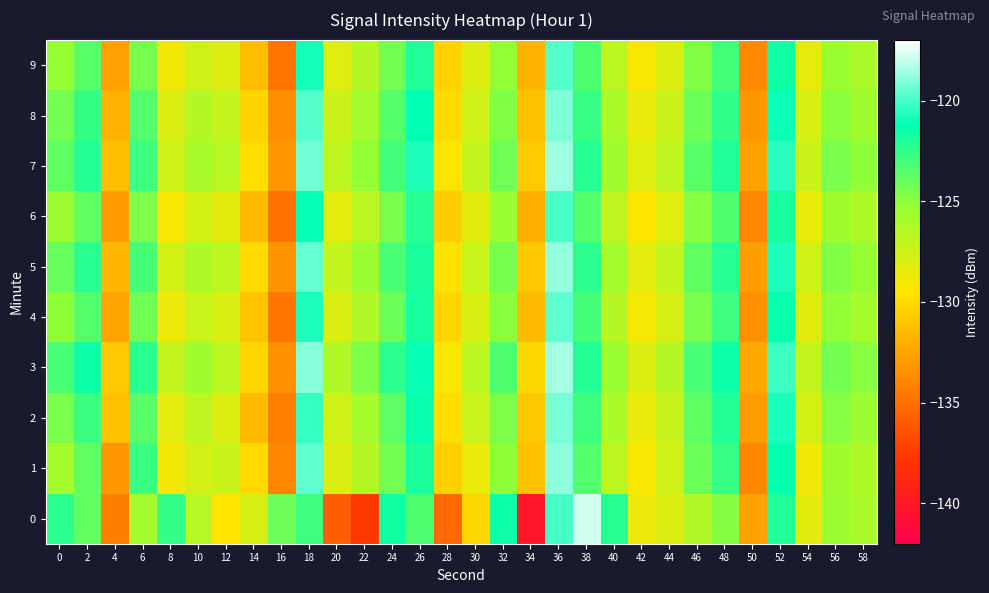

Reading left to right, extract all data points from this chart.

0: 0=-122.4	2=-123.9	4=-134.3	6=-125.8	8=-122.5	10=-126.5	12=-129.5	14=-127.8	16=-124.2	18=-122.9	20=-135.8	22=-137.6	24=-121.6	26=-123.3	28=-135.3	30=-130.1	32=-121.5	34=-140.1	36=-120.0	38=-117.8	40=-122.3	42=-128.8	44=-128.0	46=-126.3	48=-124.9	50=-132.6	52=-122.0	54=-128.3	56=-125.5	58=-126.1
1: 0=-125.8	2=-123.8	4=-133.1	6=-122.7	8=-129.0	10=-127.7	12=-127.2	14=-130.1	16=-133.9	18=-119.6	20=-128.0	22=-126.5	24=-124.3	26=-121.9	28=-130.5	30=-128.7	32=-125.1	34=-131.2	36=-118.9	38=-123.4	40=-126.8	42=-129.3	44=-127.6	46=-124.1	48=-122.7	50=-133.8	52=-121.3	54=-128.9	56=-125.6	58=-126.2
2: 0=-124.5	2=-122.8	4=-131.2	6=-123.6	8=-128.4	10=-126.9	12=-128.1	14=-131.5	16=-134.2	18=-120.3	20=-127.6	22=-125.9	24=-123.7	26=-121.4	28=-129.8	30=-127.3	32=-124.6	34=-130.8	36=-119.2	38=-122.9	40=-126.1	42=-128.7	44=-127.2	46=-123.8	48=-122.1	50=-132.9	52=-120.8	54=-127.7	56=-124.9	58=-125.5
3: 0=-123.2	2=-121.5	4=-130.8	6=-122.3	8=-127.1	10=-125.6	12=-126.8	14=-130.2	16=-133.5	18=-119.0	20=-126.3	22=-124.6	24=-122.4	26=-121.1	28=-129.2	30=-126.7	32=-123.3	34=-130.1	36=-118.5	38=-122.1	40=-125.4	42=-128.0	44=-126.5	46=-123.2	48=-121.5	50=-132.3	52=-120.2	54=-127.1	56=-124.3	58=-124.9
4: 0=-125.1	2=-123.4	4=-132.5	6=-124.2	8=-128.8	10=-127.3	12=-127.9	14=-131.1	16=-134.6	18=-120.7	20=-128.0	22=-126.3	24=-124.1	26=-121.8	28=-130.2	30=-127.9	32=-125.0	34=-131.5	36=-119.6	38=-123.1	40=-126.5	42=-129.1	44=-127.8	46=-124.5	48=-122.9	50=-133.5	52=-121.4	54=-128.3	56=-125.2	58=-125.8
5: 0=-124.0	2=-122.3	4=-131.6	6=-123.1	8=-127.7	10=-126.2	12=-126.8	14=-130.0	16=-133.3	18=-119.5	20=-127.1	22=-125.4	24=-123.2	26=-121.9	28=-129.6	30=-127.3	32=-124.4	34=-130.9	36=-118.8	38=-122.4	40=-125.8	42=-128.4	44=-127.1	46=-123.8	48=-122.2	50=-132.8	52=-120.7	54=-127.6	56=-124.7	58=-125.3
6: 0=-125.5	2=-123.8	4=-132.9	6=-124.6	8=-129.2	10=-127.7	12=-128.3	14=-131.5	16=-134.9	18=-121.1	20=-128.4	22=-126.7	24=-124.5	26=-122.2	28=-130.6	30=-128.3	32=-125.4	34=-131.9	36=-120.0	38=-123.5	40=-126.9	42=-129.5	44=-128.2	46=-124.9	48=-123.3	50=-133.9	52=-121.8	54=-128.7	56=-125.6	58=-126.2
7: 0=-123.8	2=-122.1	4=-131.3	6=-122.9	8=-127.5	10=-126.0	12=-126.6	14=-129.8	16=-133.1	18=-119.3	20=-126.9	22=-125.2	24=-123.0	26=-120.7	28=-129.4	30=-127.1	32=-124.2	34=-130.7	36=-118.6	38=-122.2	40=-125.6	42=-128.2	44=-126.9	46=-123.6	48=-122.0	50=-132.6	52=-120.5	54=-127.4	56=-124.5	58=-125.1
8: 0=-124.3	2=-122.6	4=-131.8	6=-123.4	8=-128.0	10=-126.5	12=-127.1	14=-130.3	16=-133.6	18=-119.8	20=-127.4	22=-125.7	24=-123.5	26=-121.2	28=-129.9	30=-127.6	32=-124.7	34=-131.2	36=-119.1	38=-122.7	40=-126.1	42=-128.7	44=-127.4	46=-124.1	48=-122.5	50=-133.1	52=-121.0	54=-127.9	56=-125.0	58=-125.6
9: 0=-125.3	2=-123.6	4=-132.7	6=-124.4	8=-129.0	10=-127.5	12=-128.1	14=-131.3	16=-134.7	18=-120.9	20=-128.2	22=-126.5	24=-124.3	26=-122.0	28=-130.4	30=-128.1	32=-125.2	34=-131.7	36=-119.8	38=-123.3	40=-126.7	42=-129.3	44=-128.0	46=-124.7	48=-123.1	50=-133.7	52=-121.6	54=-128.5	56=-125.4	58=-126.0